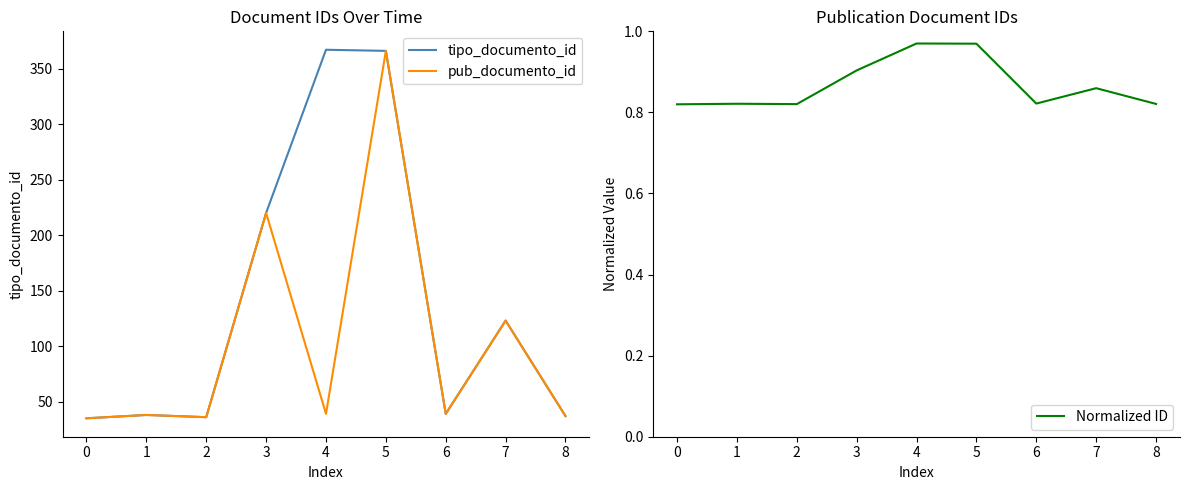

Is it true that Normalized ID equals 0.8 at 8?

True